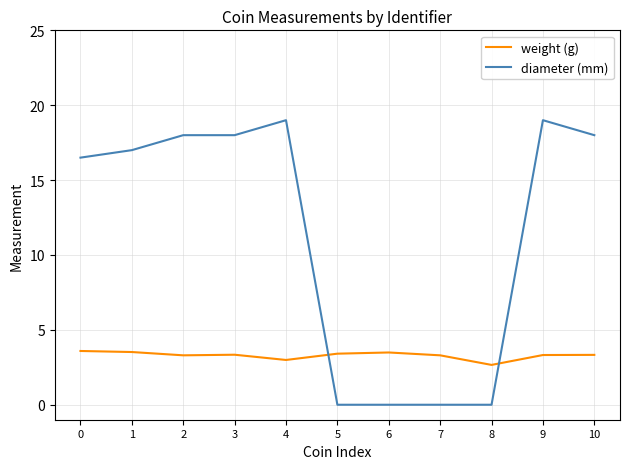

What is the total value across all series at 4?

22.0